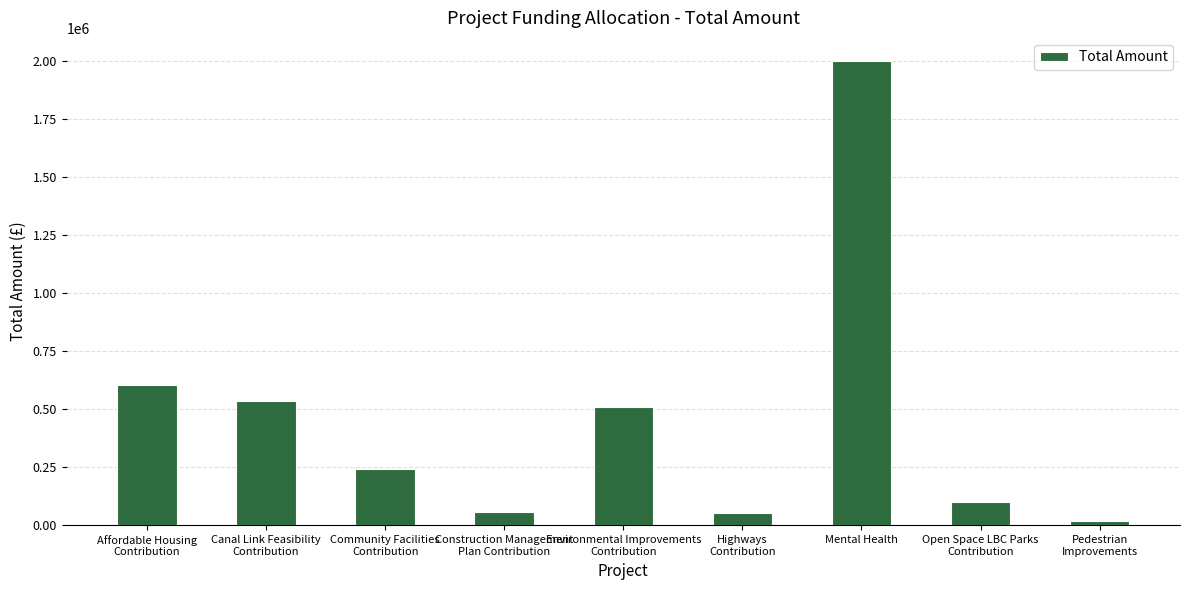

What is the label of the 4th bar from the left?

Construction Management
Plan Contribution